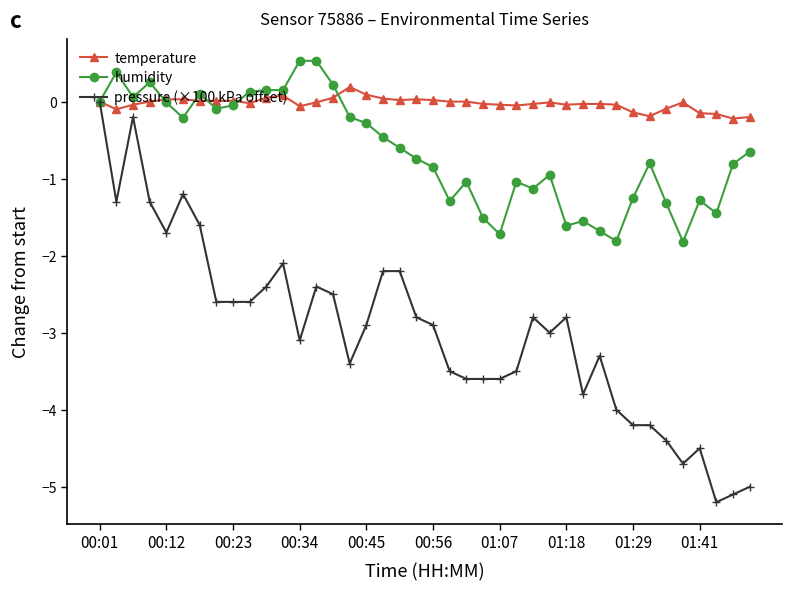

True or false: pressure (×100 kPa offset) has more than 0 points higher than both neighbors.

True